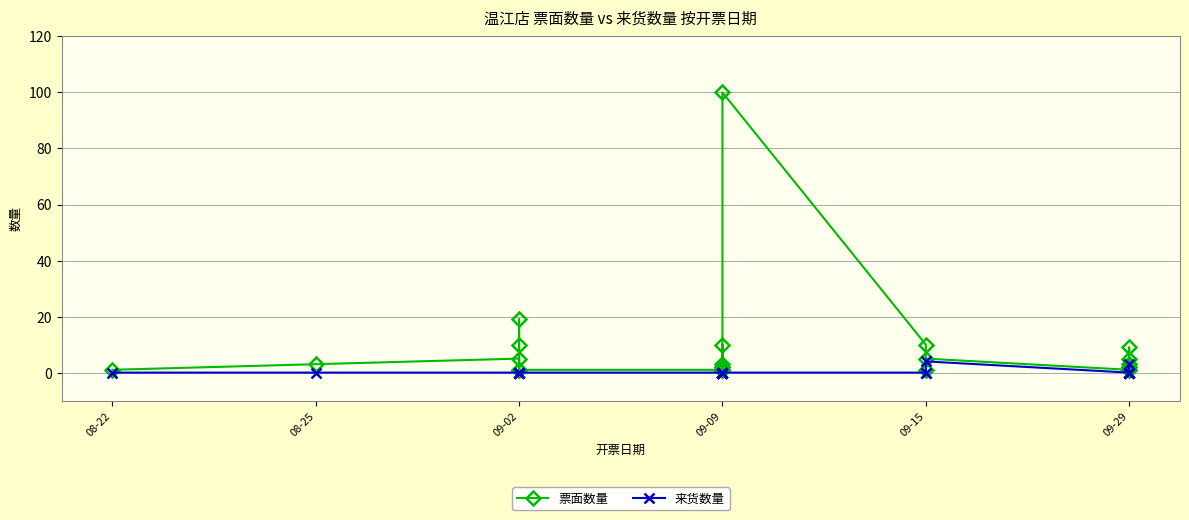

Does the chart display data point markers on the line(s)?

Yes